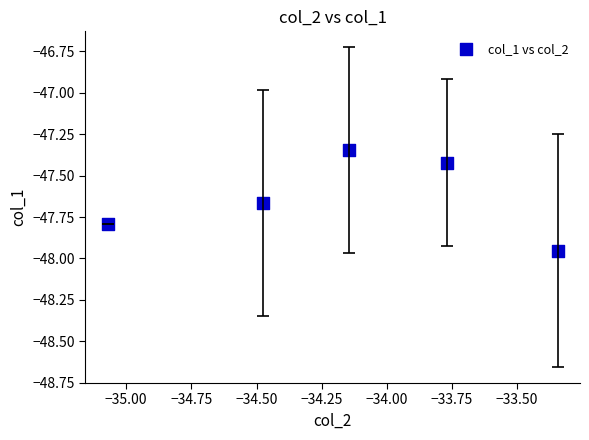

What is the average X value?

-34.2